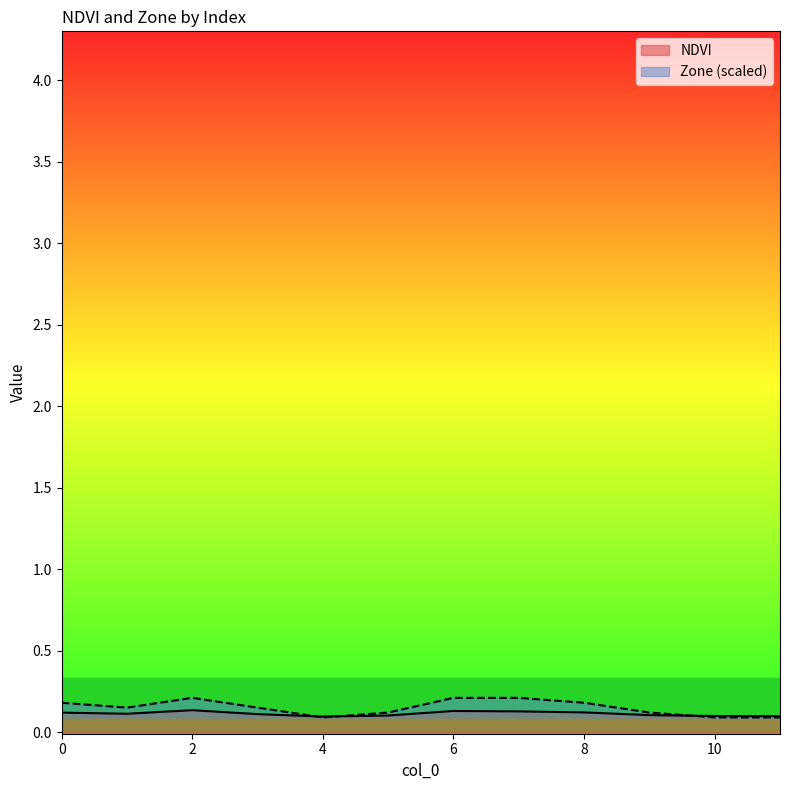

What is the smallest value displayed?

0.1